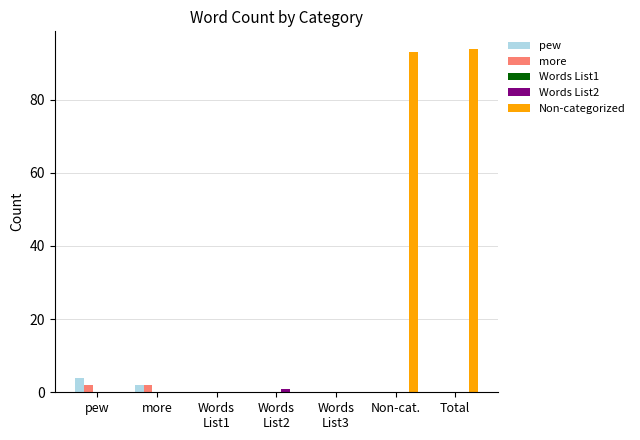

Which series has the largest range (max minus min)?

Non-categorized